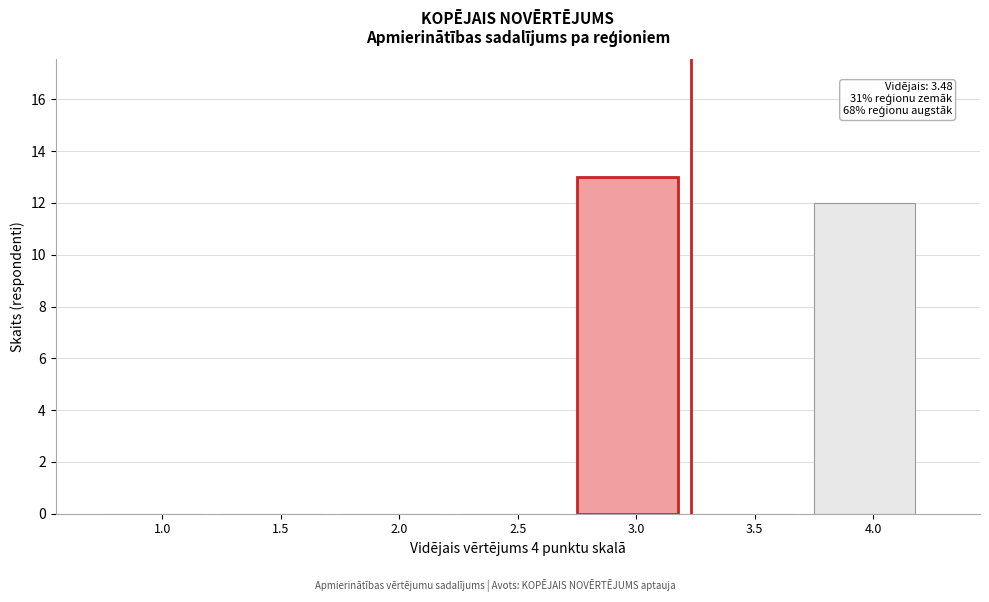

Reading right to left, extract all data points from this chart.

4.0=12	3.5=0	3.0=13	2.5=0	2.0=0	1.5=0	1.0=0